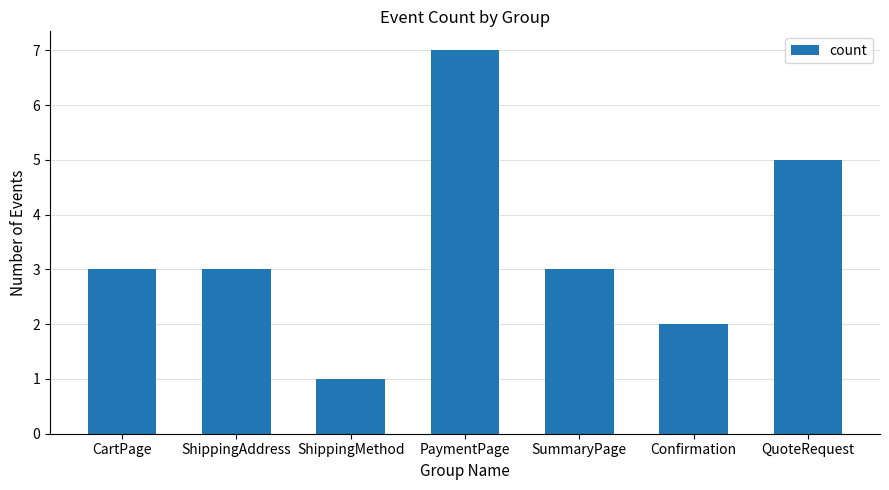

What is the ratio of the value at CartPage to the value at ShippingMethod?

3.0